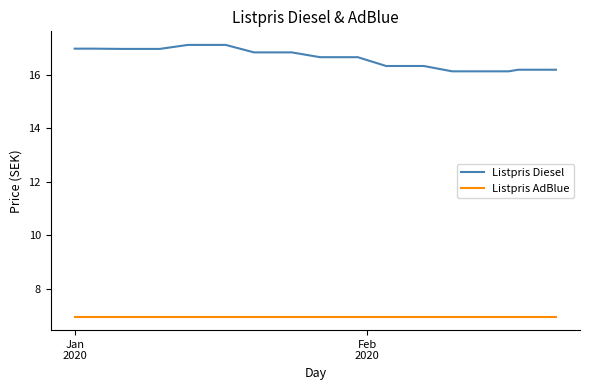

What are all the series names shown in the legend?

Listpris Diesel, Listpris AdBlue